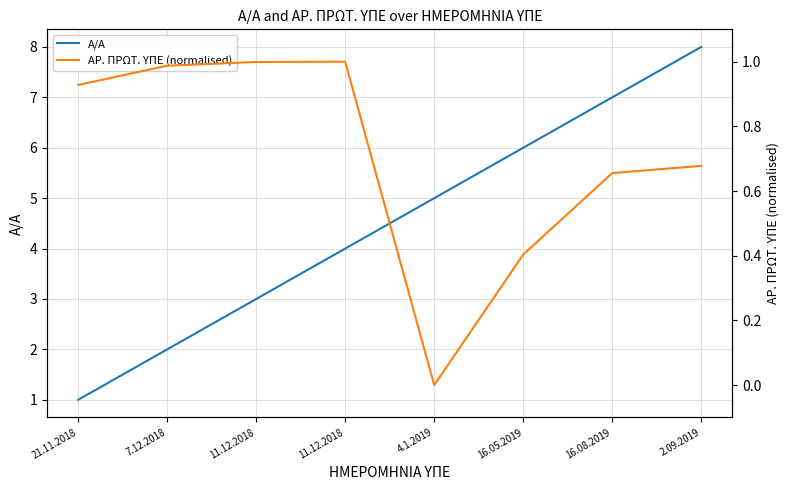

At which category does ΑΡ. ΠΡΩΤ. ΥΠΕ (normalised) reach its first local peak?

11.12.2018